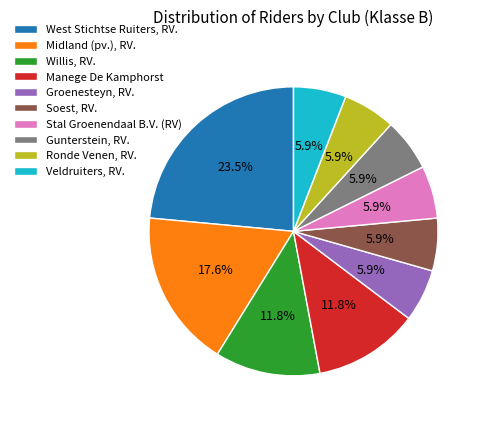

Is it true that Midland (pv.), RV. is 26% of the pie?

False